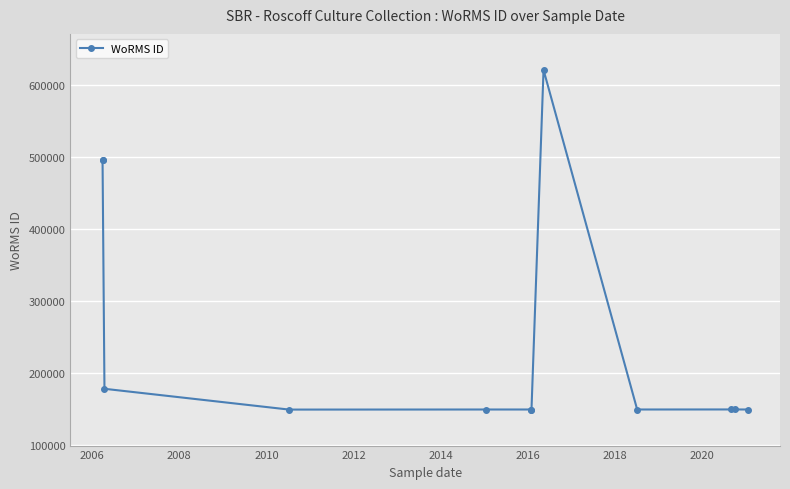

The value at 2012 is 149142. True or false?

True